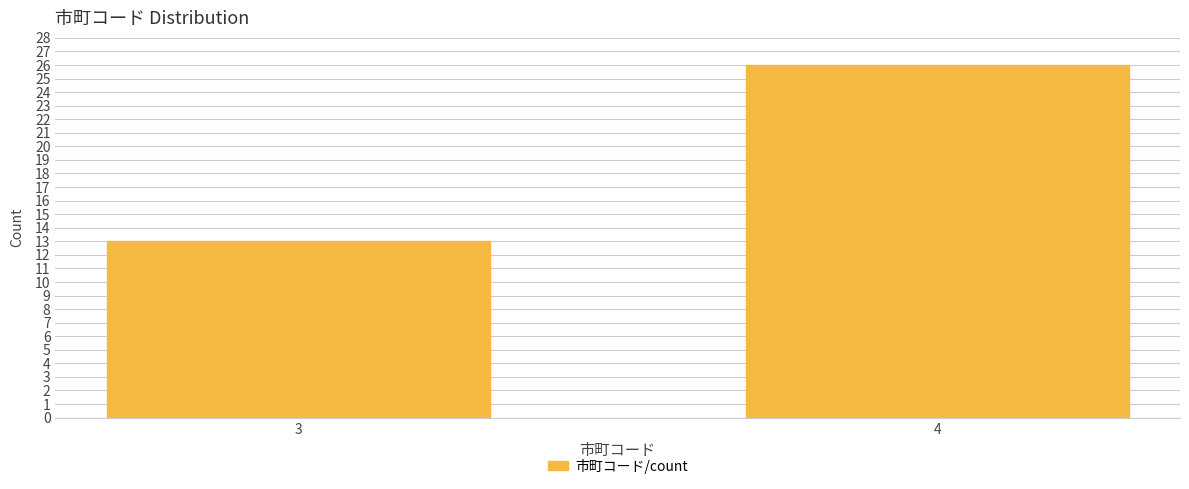

Reading right to left, what are all the values shown in this chart?

26	13